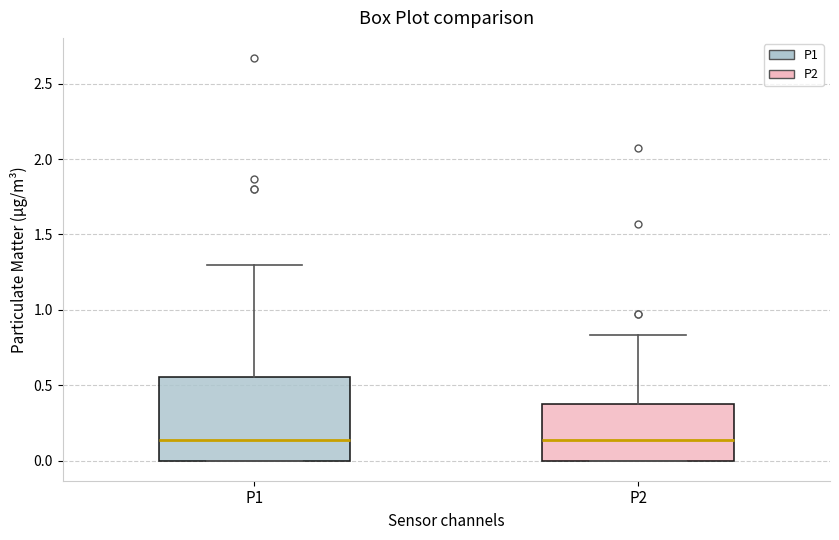

Comparing the boxes themselves (not the whiskers), which one is the tallest?

P1